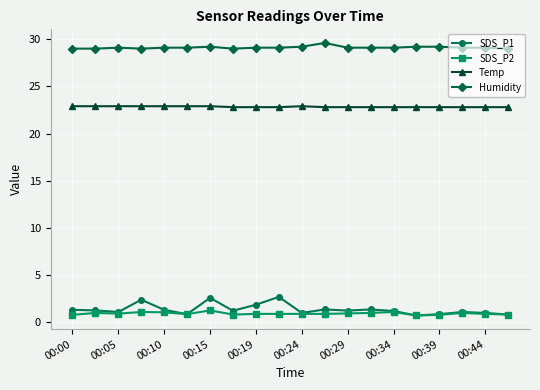

True or false: Humidity has more than 0 points higher than both neighbors.

True